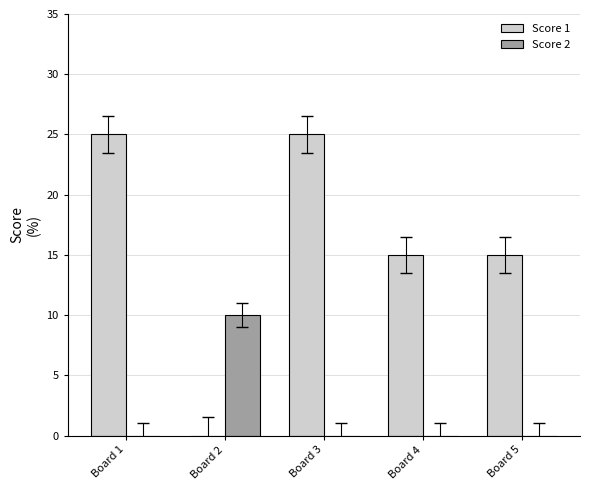

What is the maximum value shown in the chart?

25